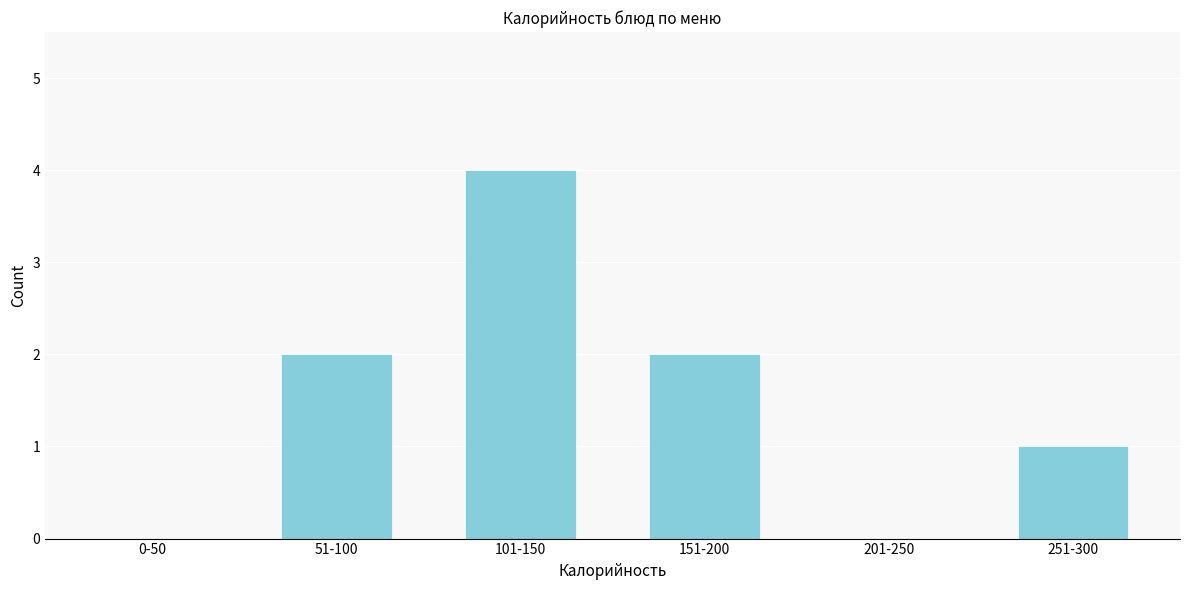

Reading left to right, list all the values displayed in this chart.

0-50=0	51-100=2	101-150=4	151-200=2	201-250=0	251-300=1